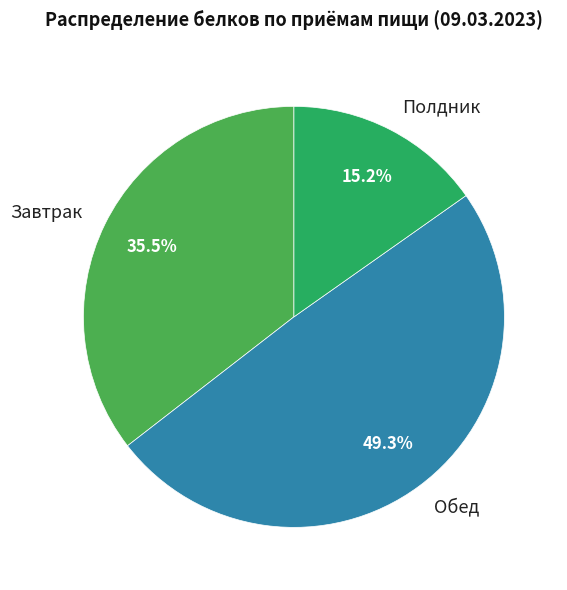

Is there a majority slice in this chart?

No